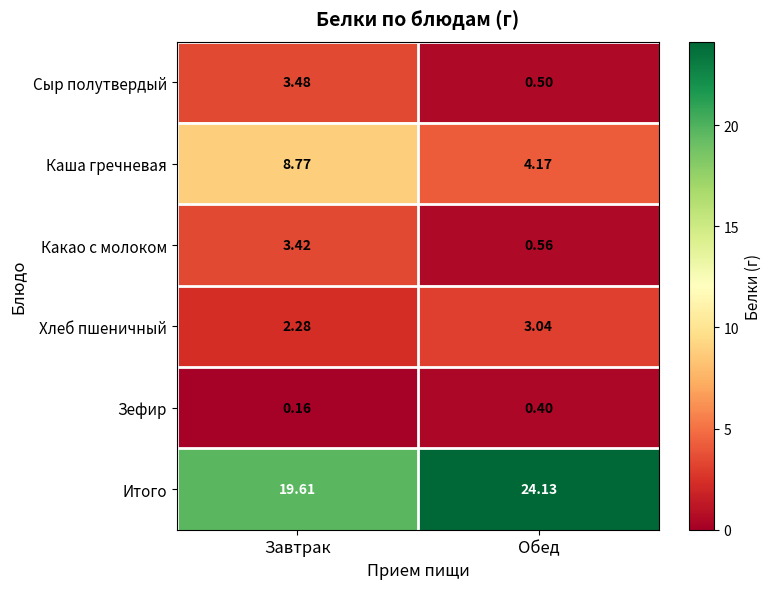

At which category does the chart reach its peak across all series?

Обед